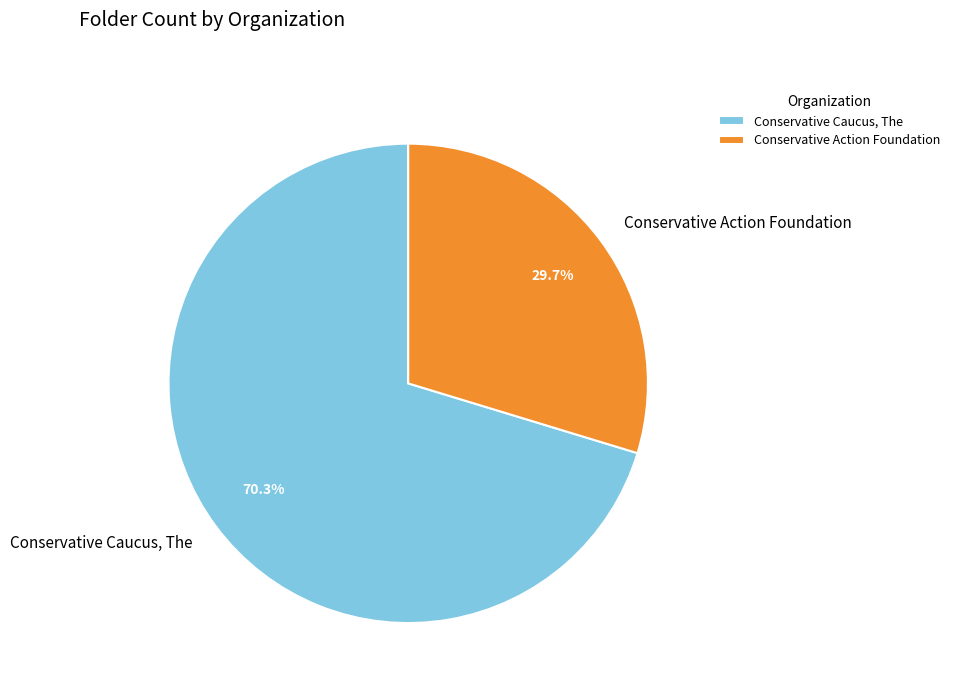

Which category accounts for the majority?

Conservative Caucus, The